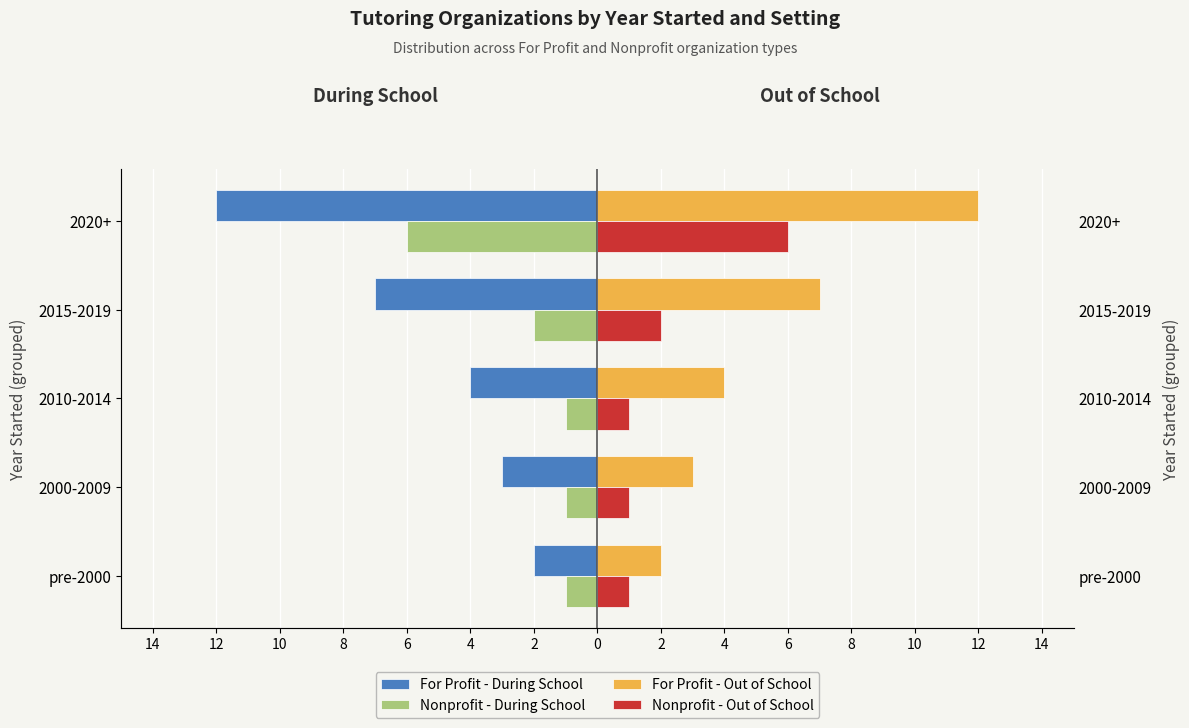

Which series changed the most between 2010-2014 and 2015-2019?

For Profit - During School